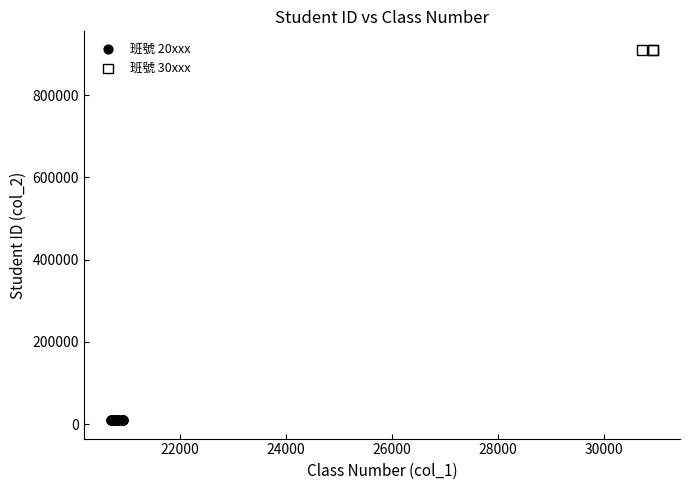

Which series contains the highest Y value?

班號 30xxx